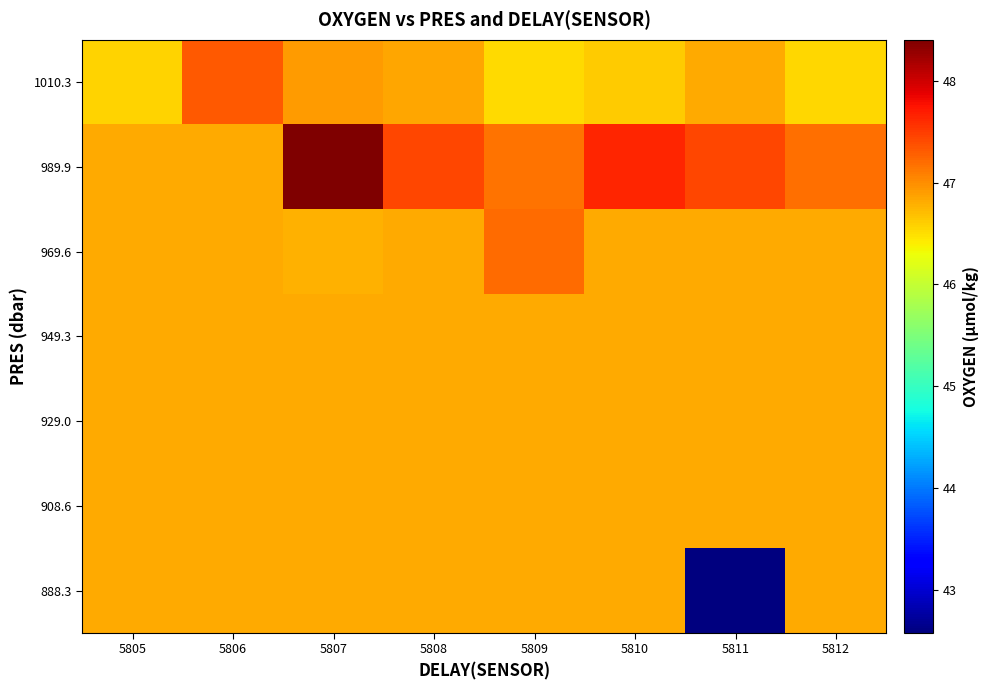

What is the difference between the highest and lowest values at 5809?

0.7